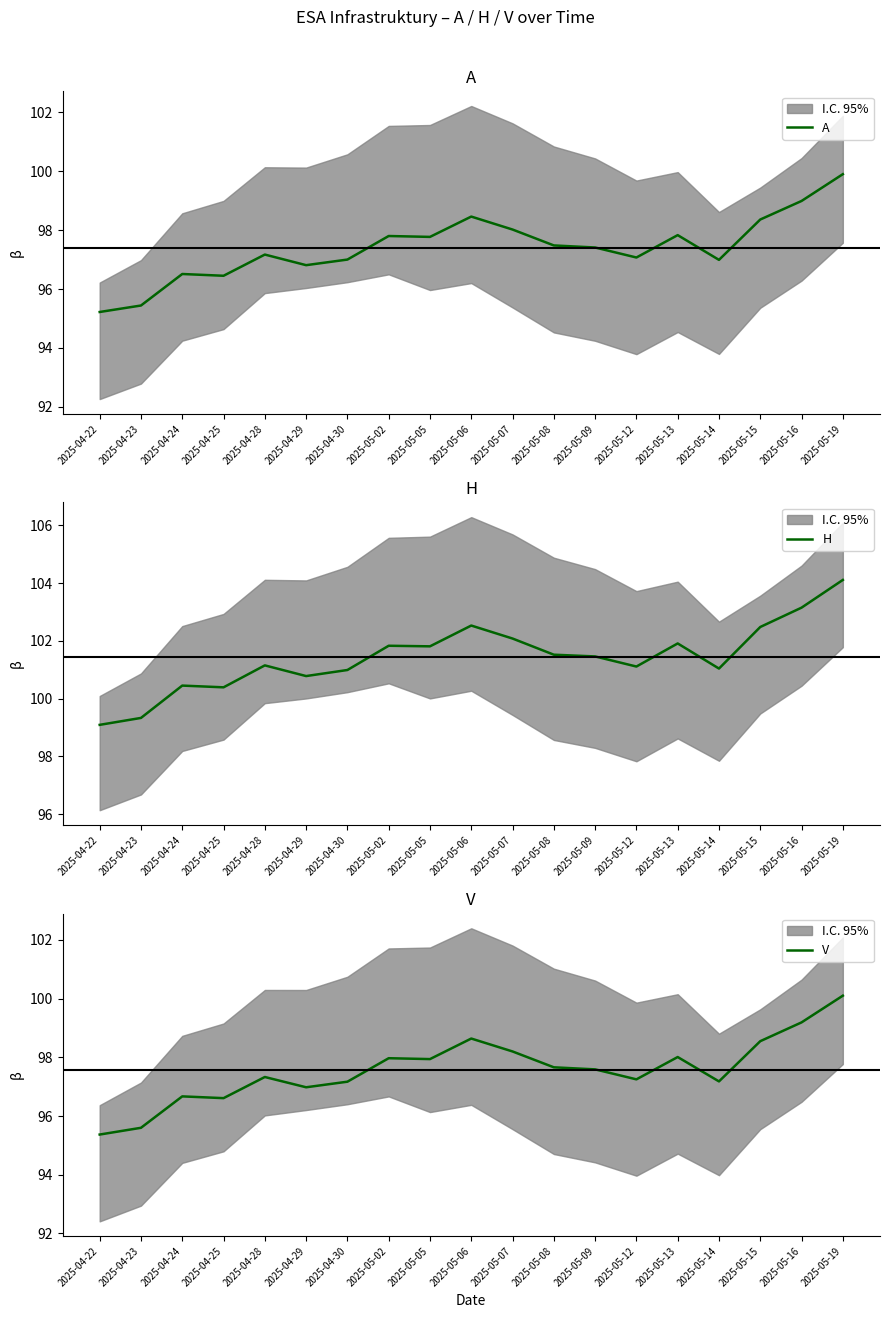

Reading left to right, extract all data points from this chart.

A: 2025-04-22=95.2	2025-04-23=95.4	2025-04-24=96.5	2025-04-25=96.5	2025-04-28=97.2	2025-04-29=96.8	2025-04-30=97.0	2025-05-02=97.8	2025-05-05=97.8	2025-05-06=98.5	2025-05-07=98.0	2025-05-08=97.5	2025-05-09=97.4	2025-05-12=97.1	2025-05-13=97.8	2025-05-14=97.0	2025-05-15=98.4	2025-05-16=99.0	2025-05-19=99.9
H: 2025-04-22=99.1	2025-04-23=99.3	2025-04-24=100.5	2025-04-25=100.4	2025-04-28=101.2	2025-04-29=100.8	2025-04-30=101.0	2025-05-02=101.8	2025-05-05=101.8	2025-05-06=102.5	2025-05-07=102.1	2025-05-08=101.5	2025-05-09=101.5	2025-05-12=101.1	2025-05-13=101.9	2025-05-14=101.0	2025-05-15=102.5	2025-05-16=103.2	2025-05-19=104.1
V: 2025-04-22=95.4	2025-04-23=95.6	2025-04-24=96.7	2025-04-25=96.6	2025-04-28=97.3	2025-04-29=97.0	2025-04-30=97.2	2025-05-02=98.0	2025-05-05=97.9	2025-05-06=98.6	2025-05-07=98.2	2025-05-08=97.7	2025-05-09=97.6	2025-05-12=97.2	2025-05-13=98.0	2025-05-14=97.2	2025-05-15=98.5	2025-05-16=99.2	2025-05-19=100.1